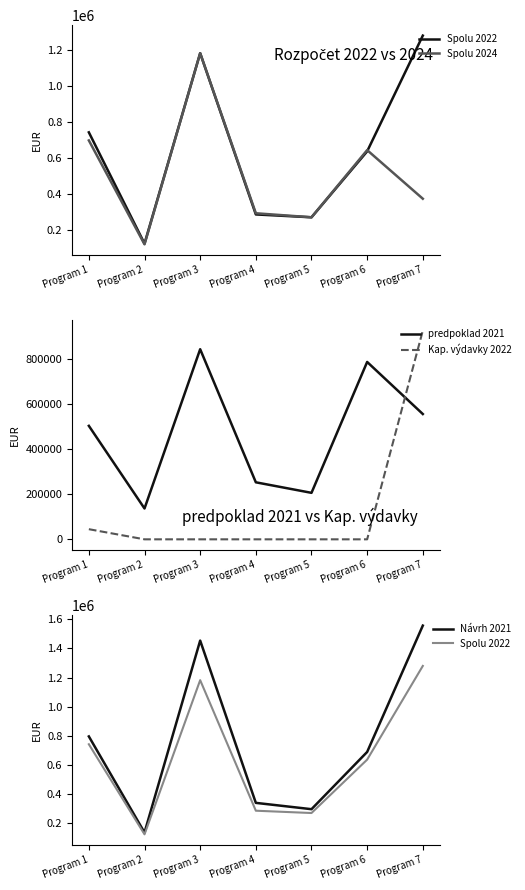

Reading left to right, what are all the values shown in this chart?

Spolu 2022: 742118.0	123642.0	1182135.0	285784.0	269912.0	636472.0	1279815.0
Spolu 2024: 697118.0	119642.0	1182135.0	292284.0	269912.0	643347.0	373100.0
predpoklad 2021: 503805.8	136937.1	844105.4	253162.3	206389.1	787534.3	556327.9
Kap. výdavky 2022: 45000.0	0.0	0.0	0.0	0.0	0.0	926740.0
Návrh 2021: 795830.0	135917.0	1453867.0	339634.0	296254.0	689206.0	1556672.0